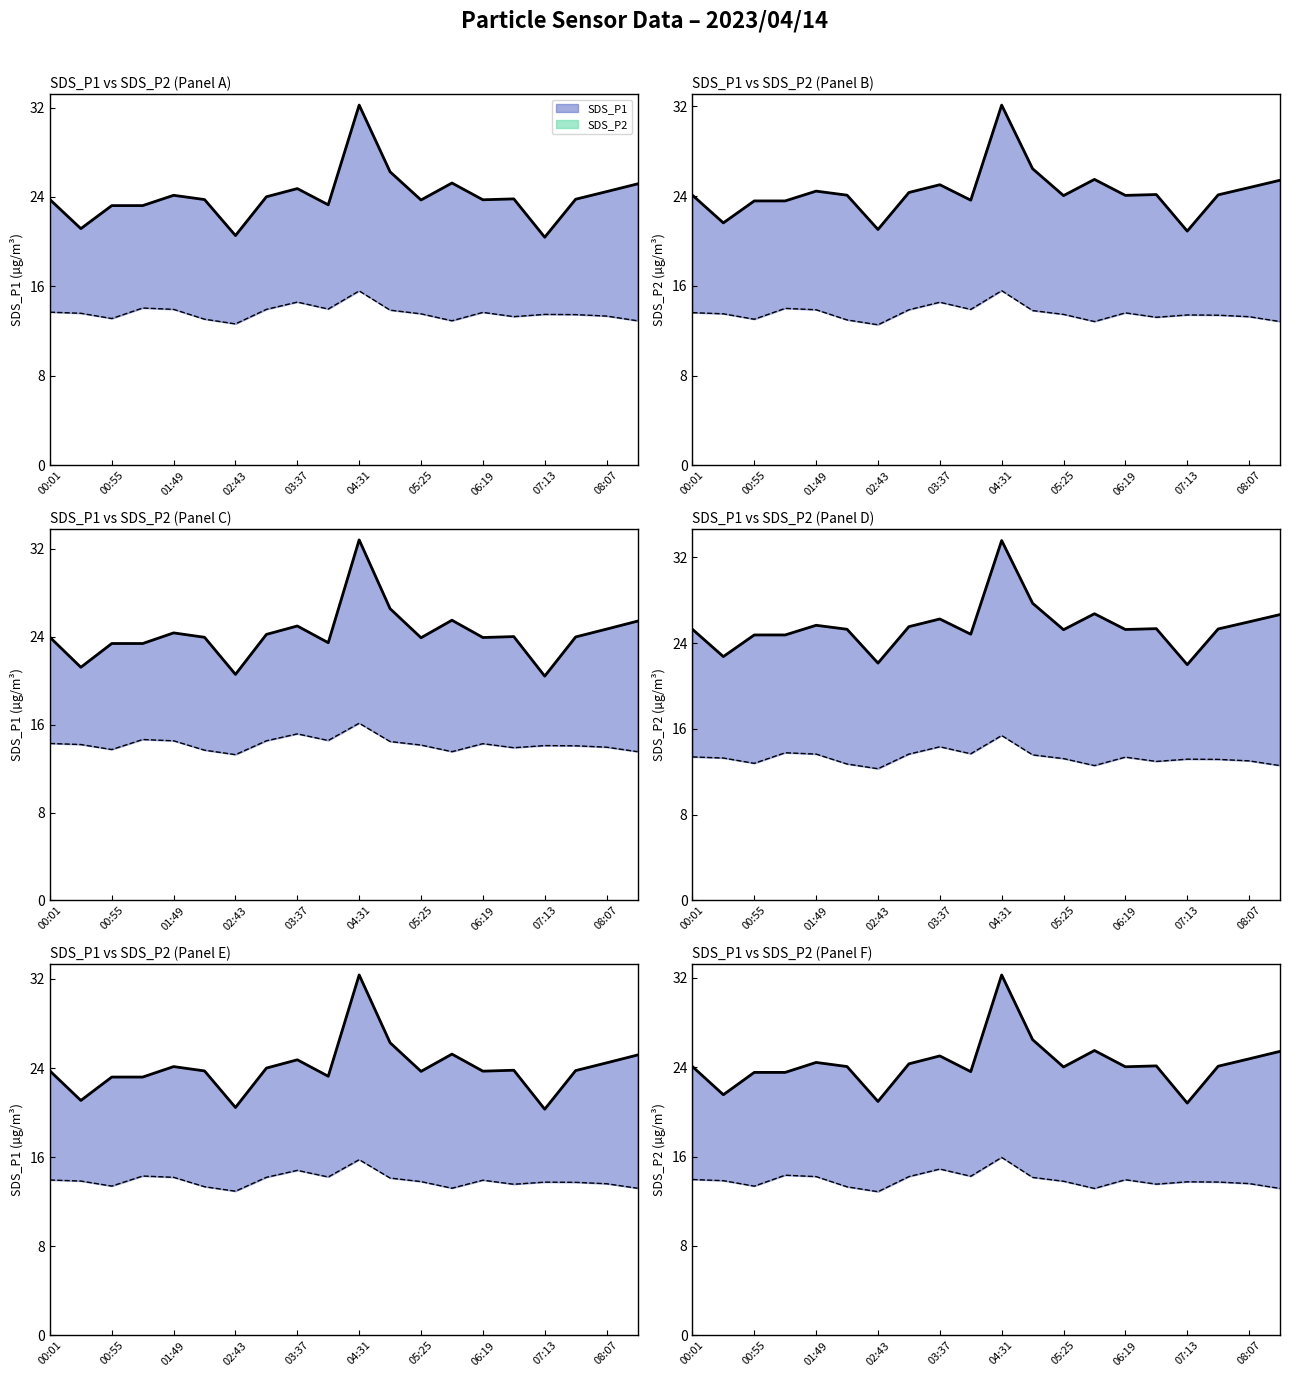

At which label does SDS_P2 first exceed 13?

00:01